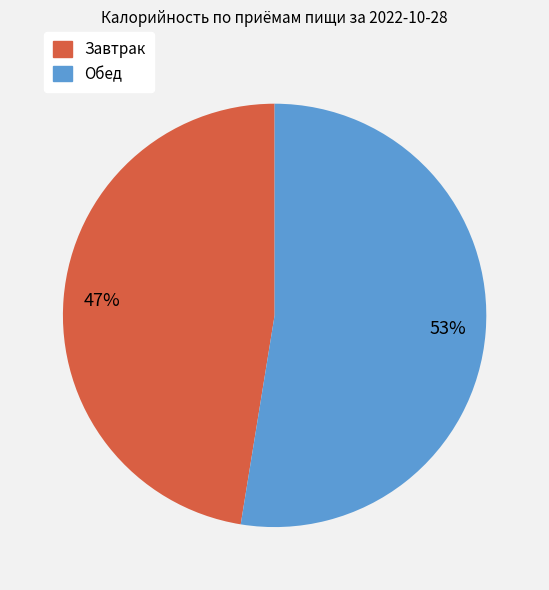

What percentage is the Обед slice, to the nearest percent?

53%